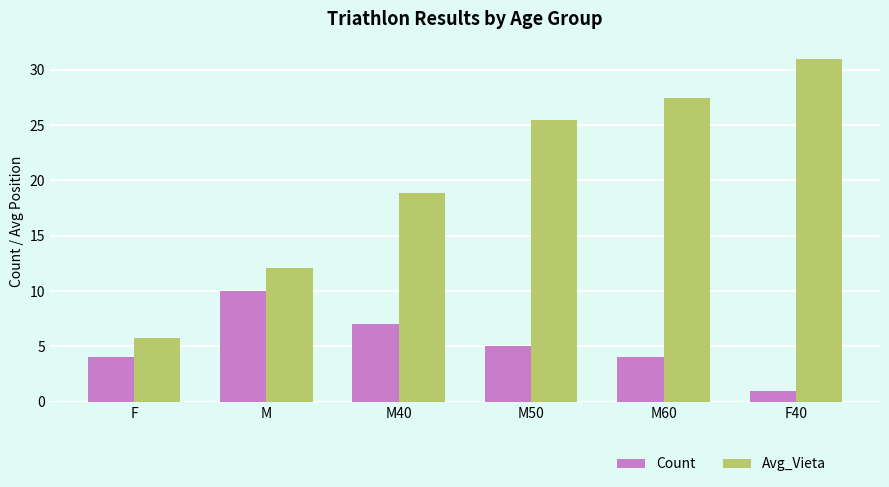

Reading right to left, what are all the values shown in this chart?

Count: 1.0	4.0	5.0	7.0	10.0	4.0
Avg_Vieta: 31.0	27.5	25.5	18.9	12.1	5.8